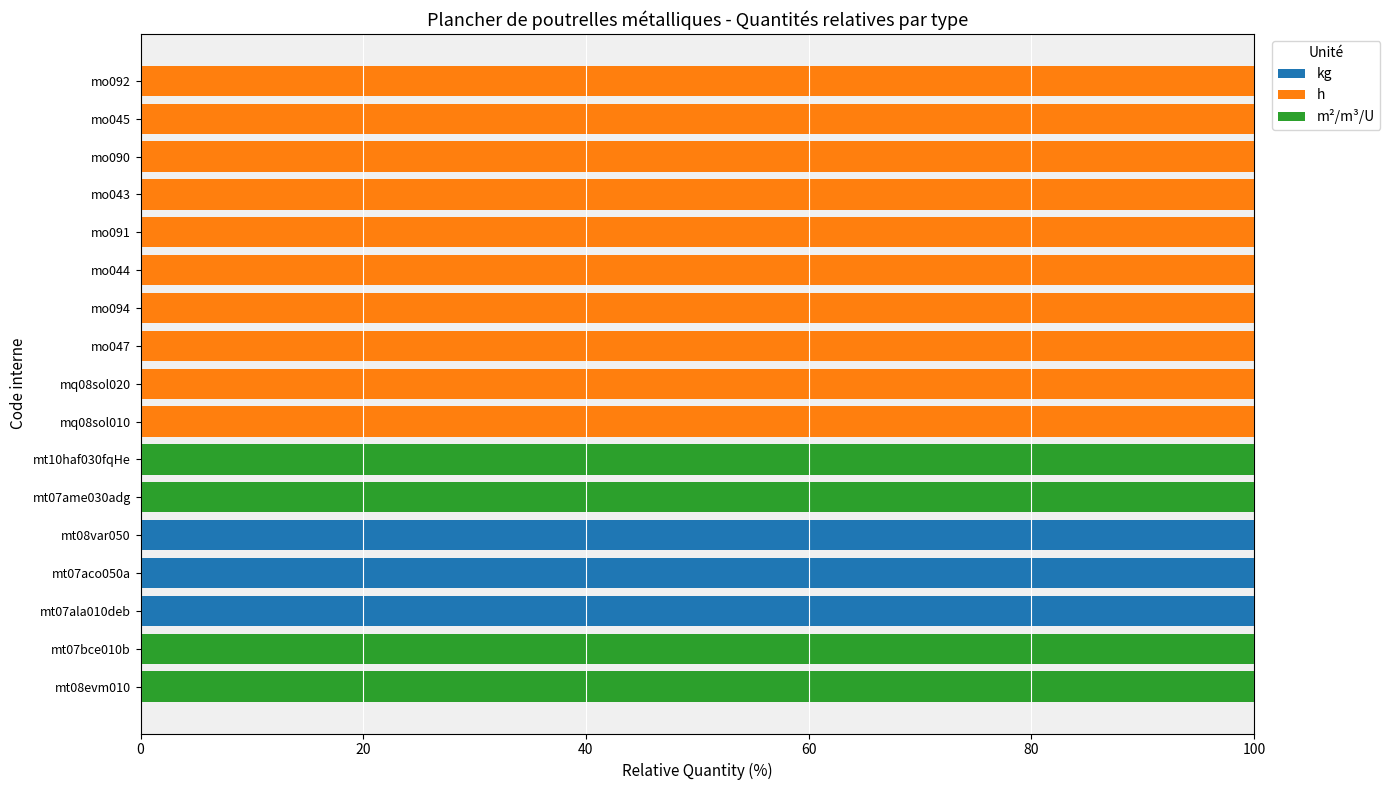

What is the total value across all series at mo043?

100